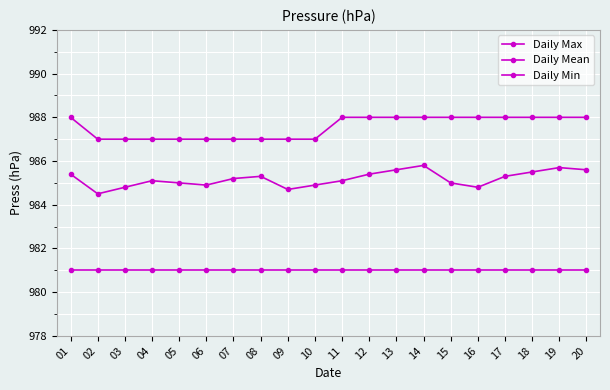

Between 02 and 19, which series saw the biggest shift?

Daily Mean